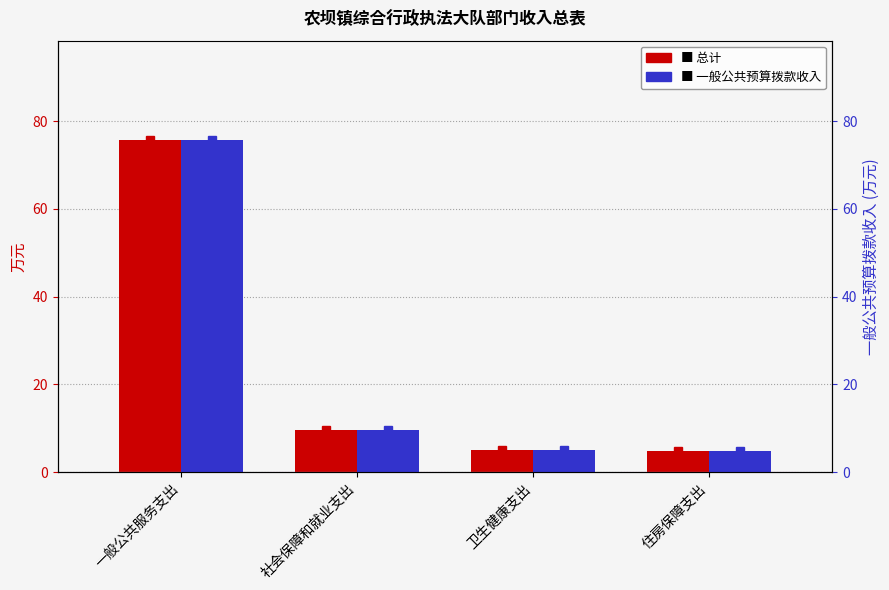

Which series has the widest spread of values?

总计